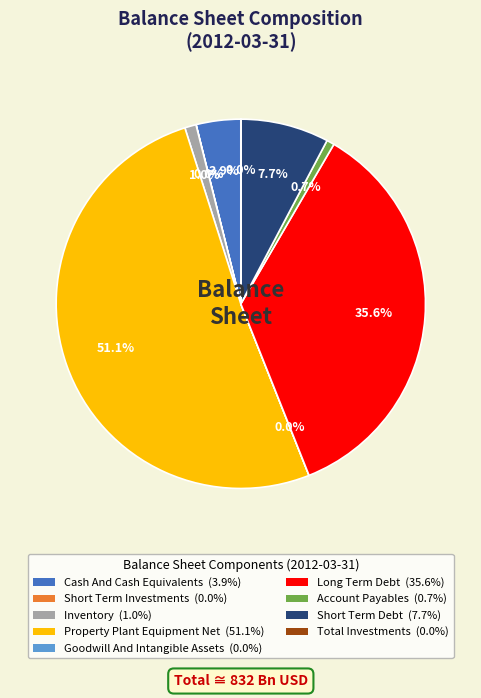

Between Long Term Debt (35.6%) and Inventory (1.0%), which is larger?

Long Term Debt (35.6%)